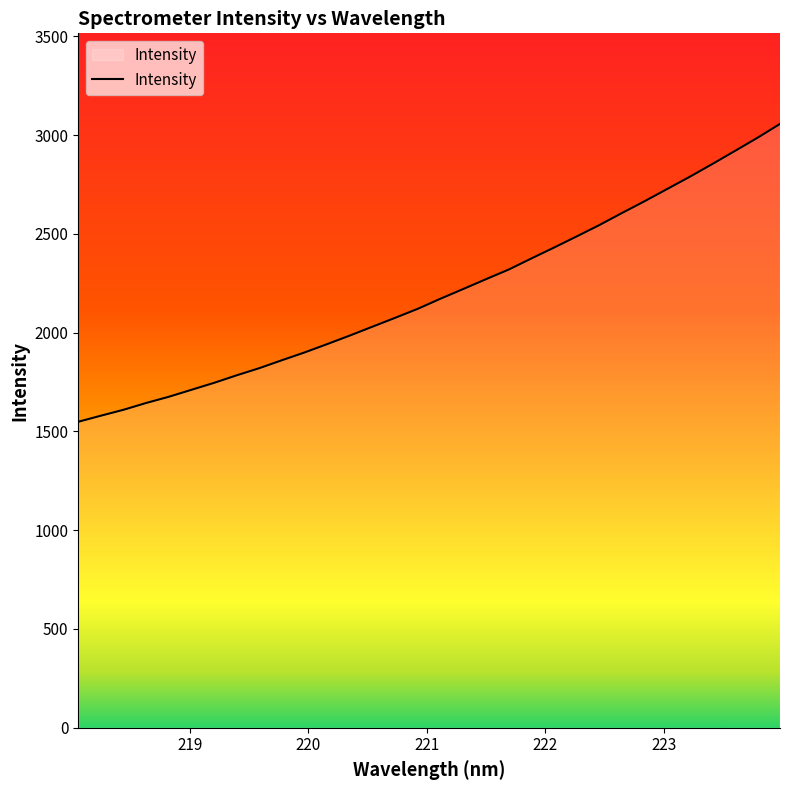

What is the greatest value displayed?

3056.9